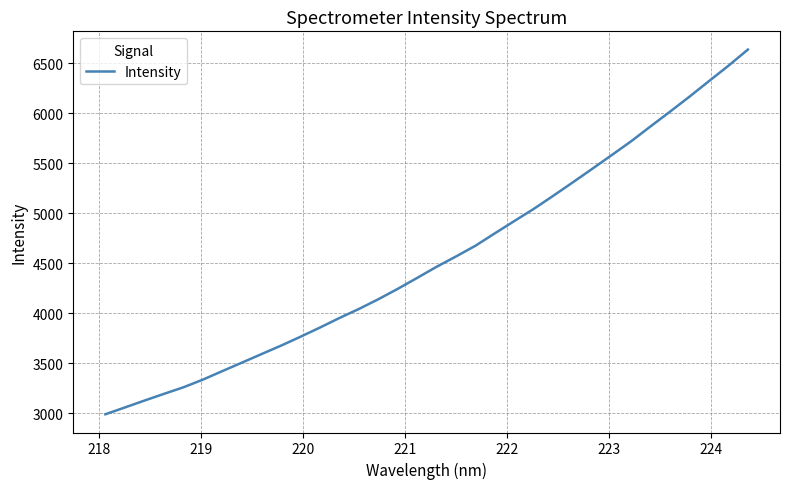

Reading left to right, list all the values displayed in this chart.

2990.2	3058.3	3126.9	3194.0	3259.8	3336.6	3422.1	3506.3	3591.4	3675.8	3764.9	3856.9	3952.5	4042.8	4140.3	4244.6	4354.4	4465.8	4569.4	4676.9	4801.5	4924.4	5046.1	5176.9	5310.7	5446.3	5583.5	5721.7	5871.4	6018.4	6168.5	6323.5	6477.3	6639.1